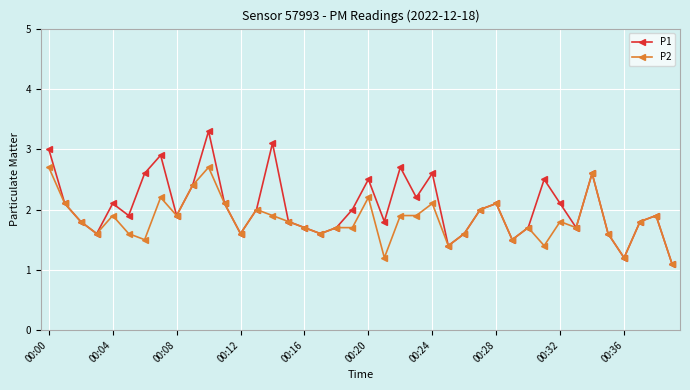

True or false: P1 has more than 0 interior local peaks.

True